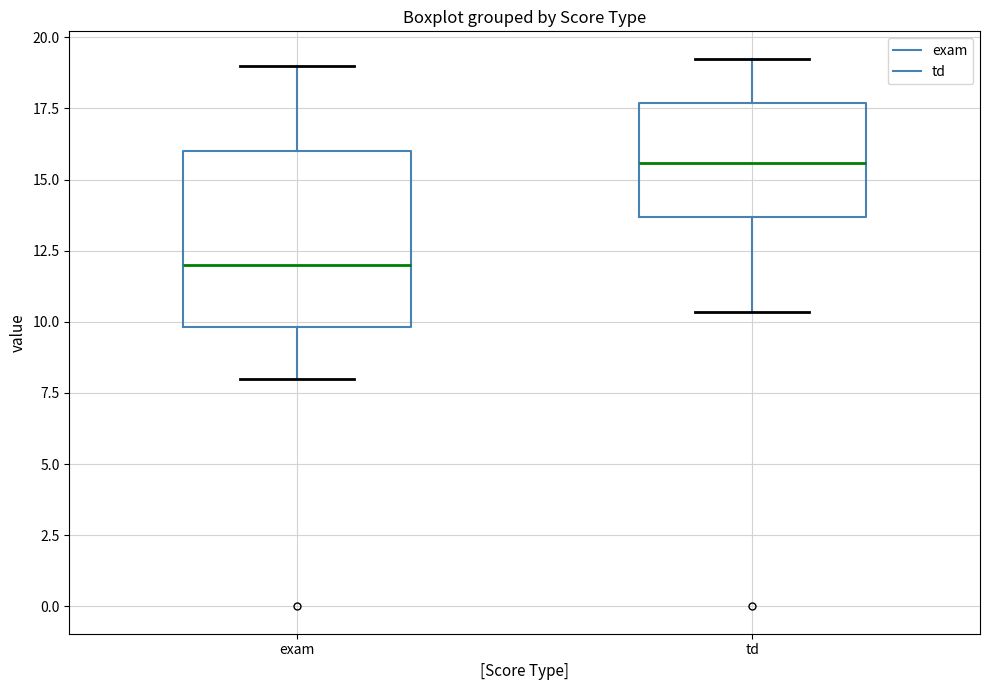

Reading left to right, read every box against the y-axis: the position of its median line, the range the box covers, and the ends of its whiskers. The values are not printed on the chart, so give them approximately, as read against the axis.

exam: median 12.0, box 10.0 to 16.0, whiskers 8.0 to 19.0
td: median 15.5, box 13.5 to 17.5, whiskers 10.5 to 19.5